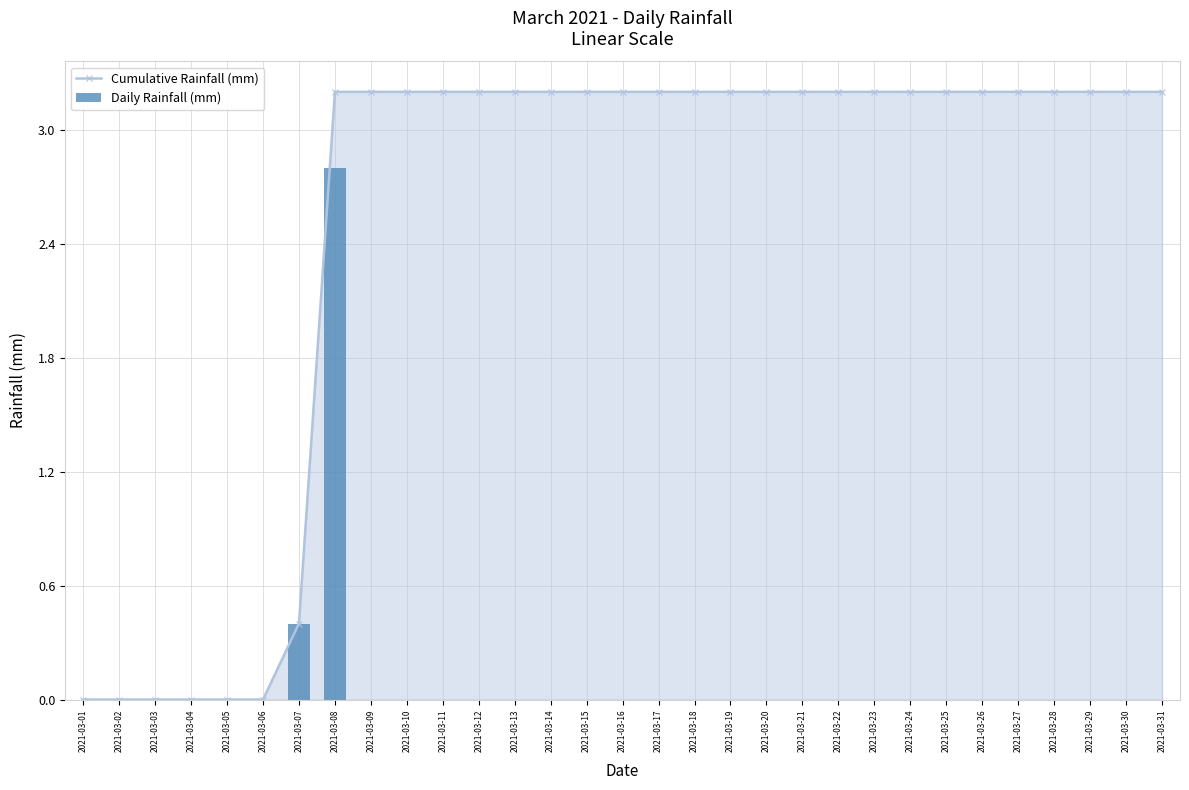

What are all the series names shown in the legend?

Cumulative Rainfall (mm), Daily Rainfall (mm)